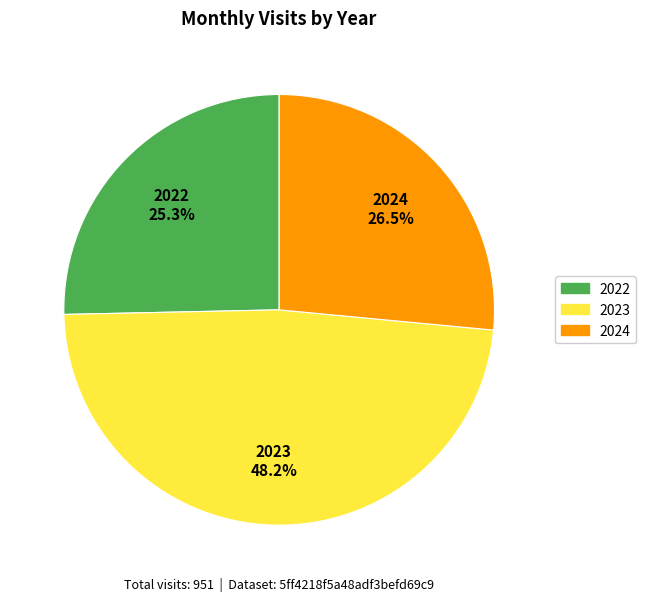

Is there any slice that represents more than half of the pie?

No